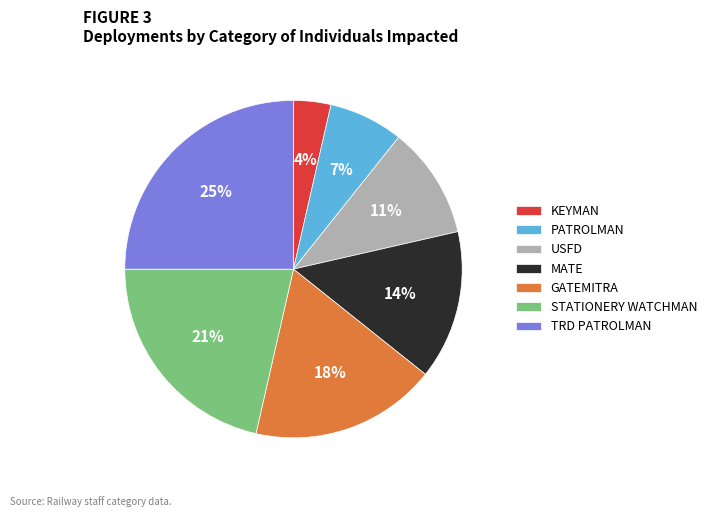

Which category has the biggest portion of the pie?

TRD PATROLMAN